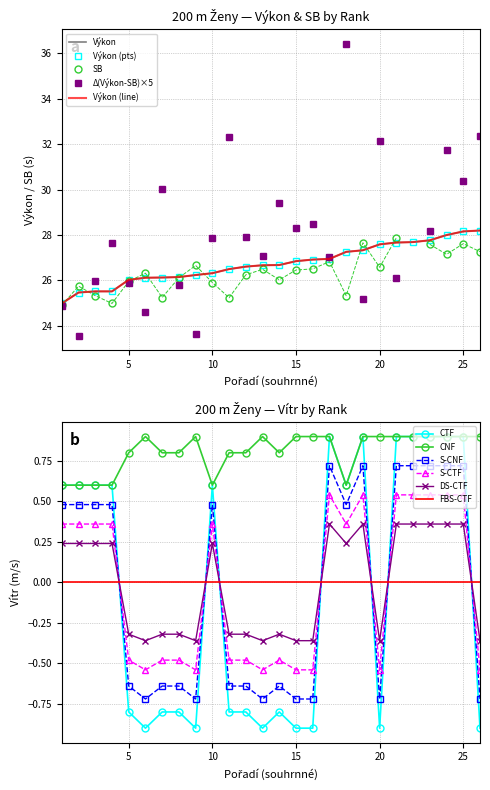

At which category does the chart reach its peak across all series?

26